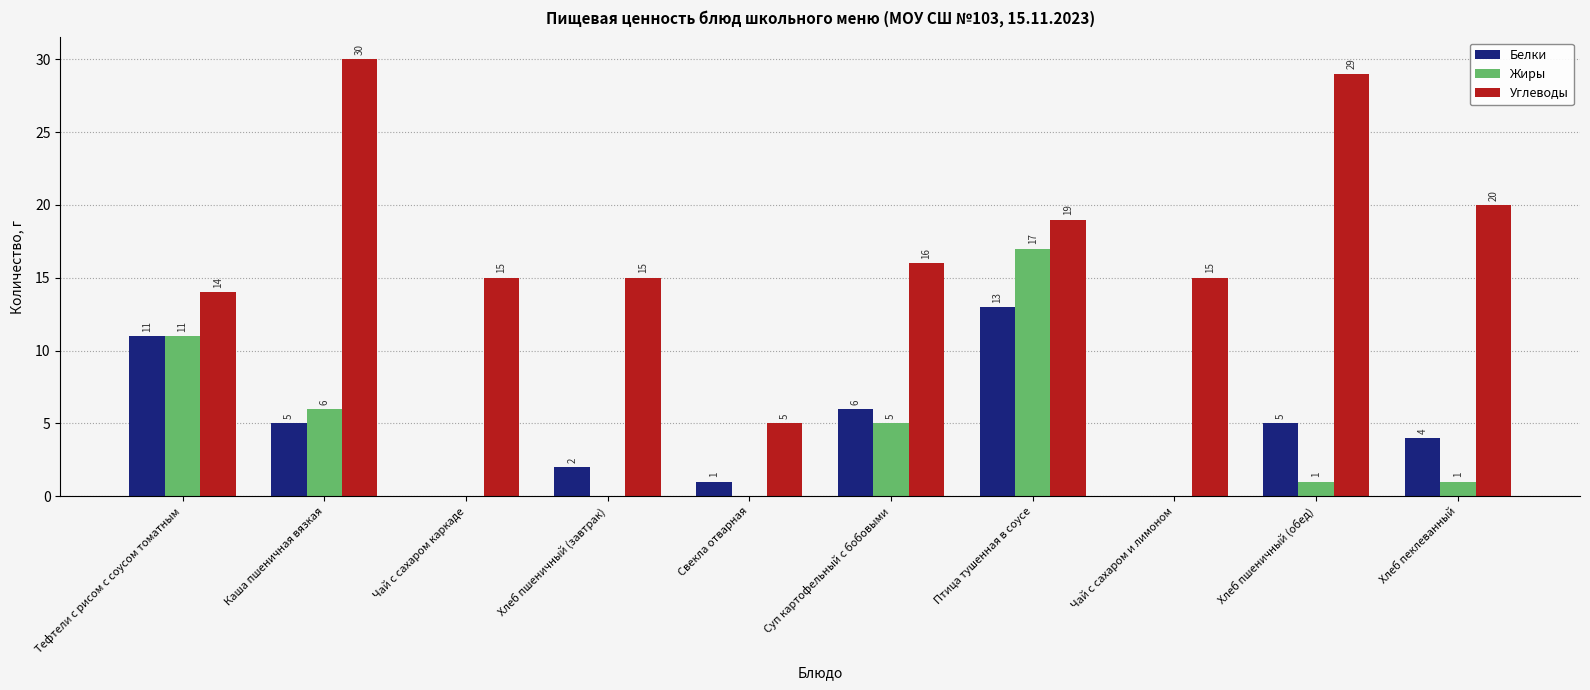

Reading left to right, transcribe all the data shown in this chart.

Белки: 11	5	0	2	1	6	13	0	5	4
Жиры: 11	6	0	0	0	5	17	0	1	1
Углеводы: 14	30	15	15	5	16	19	15	29	20